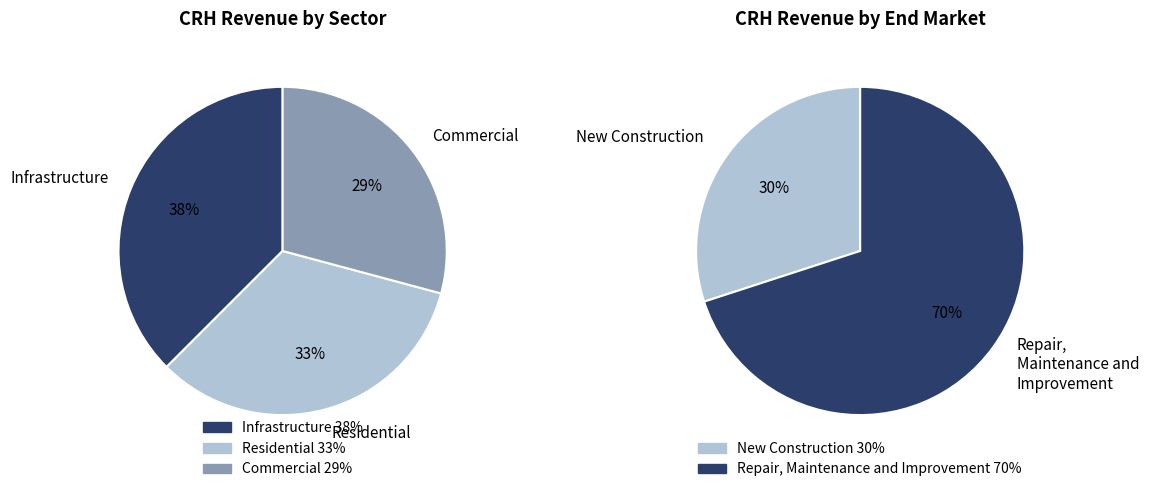

True or false: 4 accounts for 2% of the total.

False